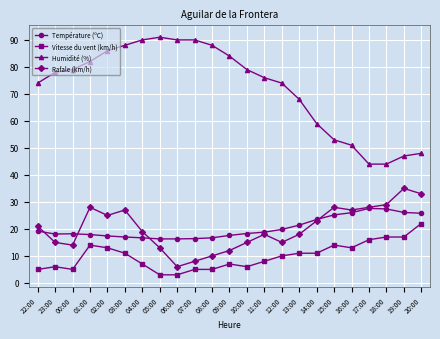

What is the difference between the Rafale (km/h) values at 05:00 and 20:00?

20.0